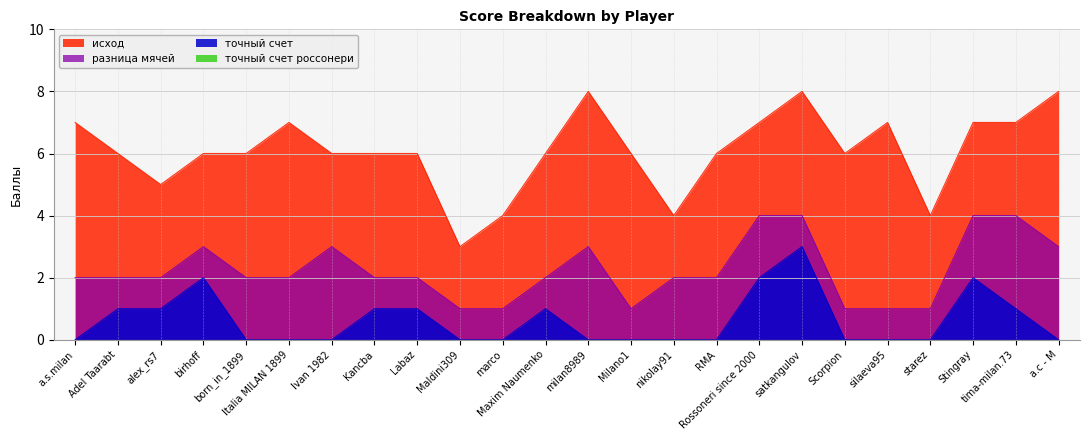

Reading right to left, list all the values displayed in this chart.

исход: 8	7	7	4	7	6	8	7	6	4	6	8	6	4	3	6	6	6	7	6	6	5	6	7
точный счет: 0	1	2	0	0	0	3	2	0	0	0	0	1	0	0	1	1	0	0	0	2	1	1	0
разница мячей: 3	4	4	1	1	1	4	4	2	2	1	3	2	1	1	2	2	3	2	2	3	2	2	2